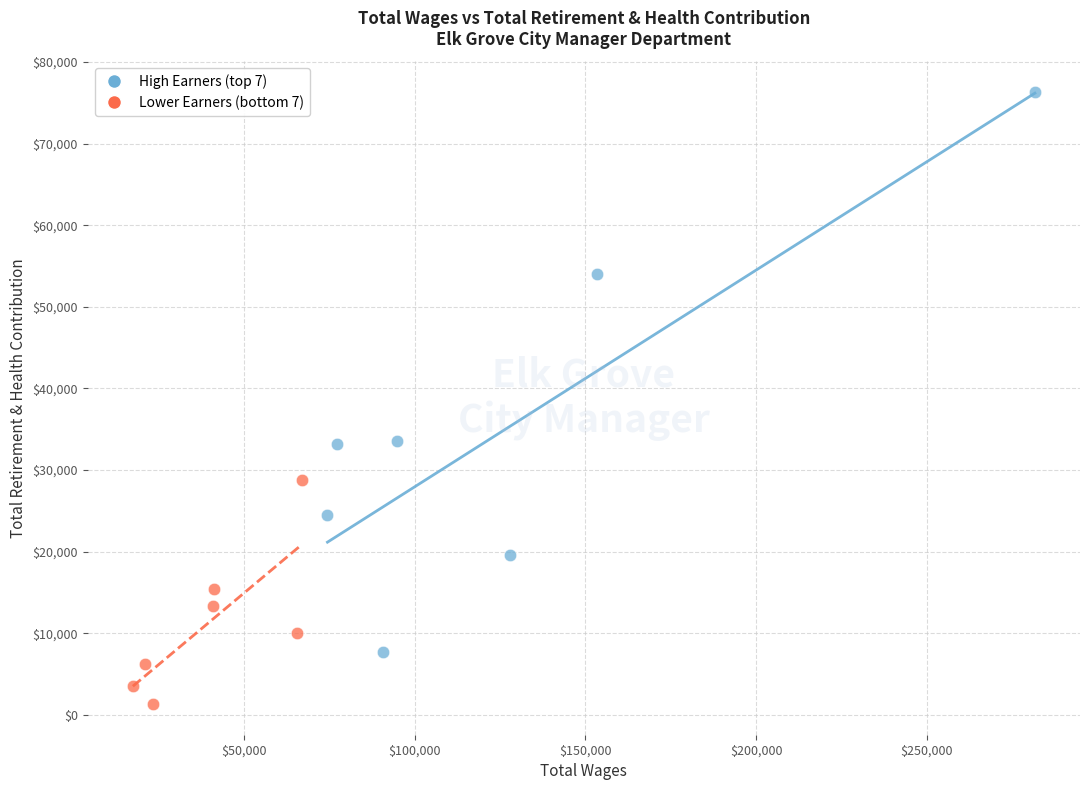

Which series contains the highest Y value?

High Earners (top 7)